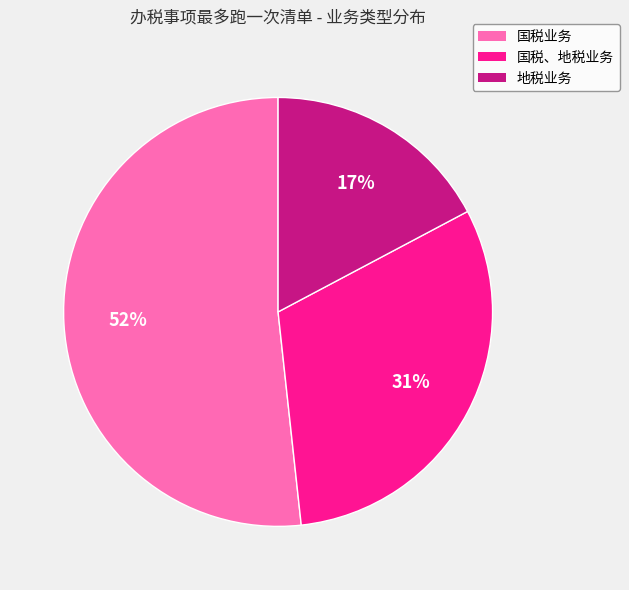

Which slice is the smallest?

地税业务